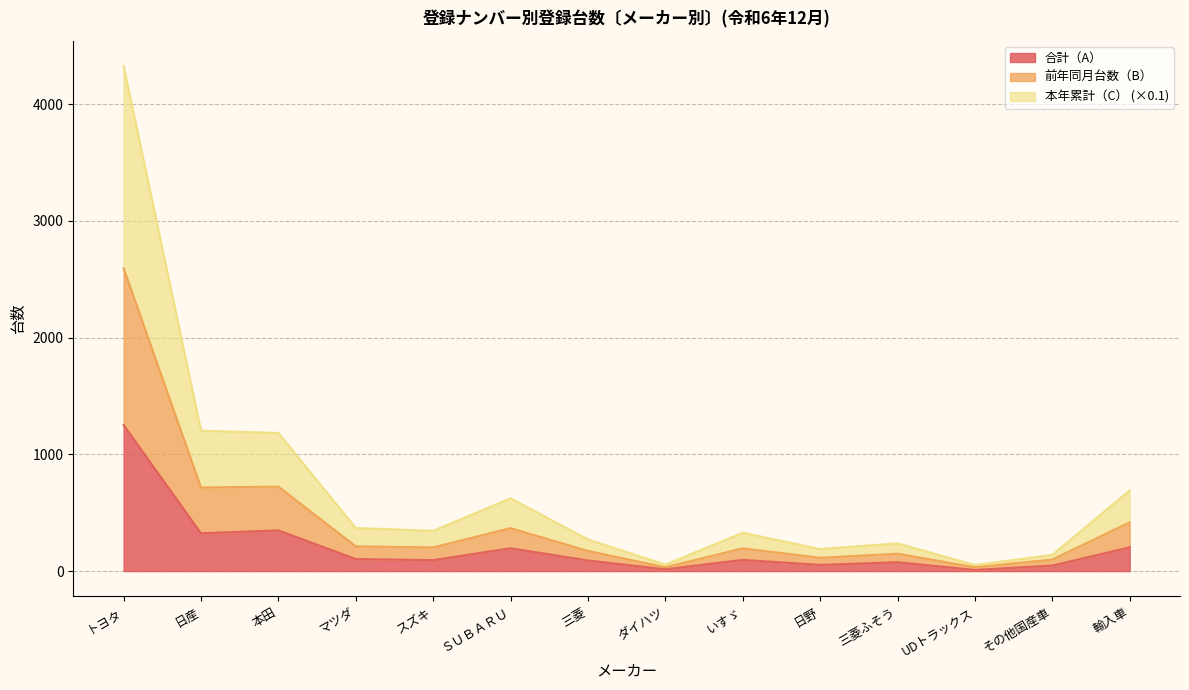

At how many categories does at least one series exceed 4153?

1